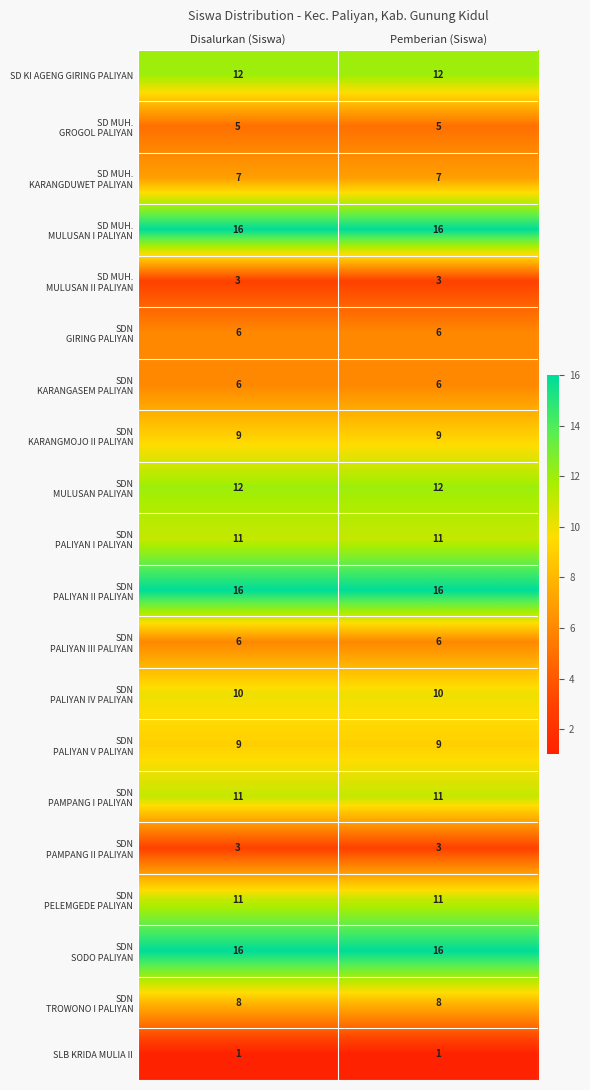

What is the greatest value displayed?

16